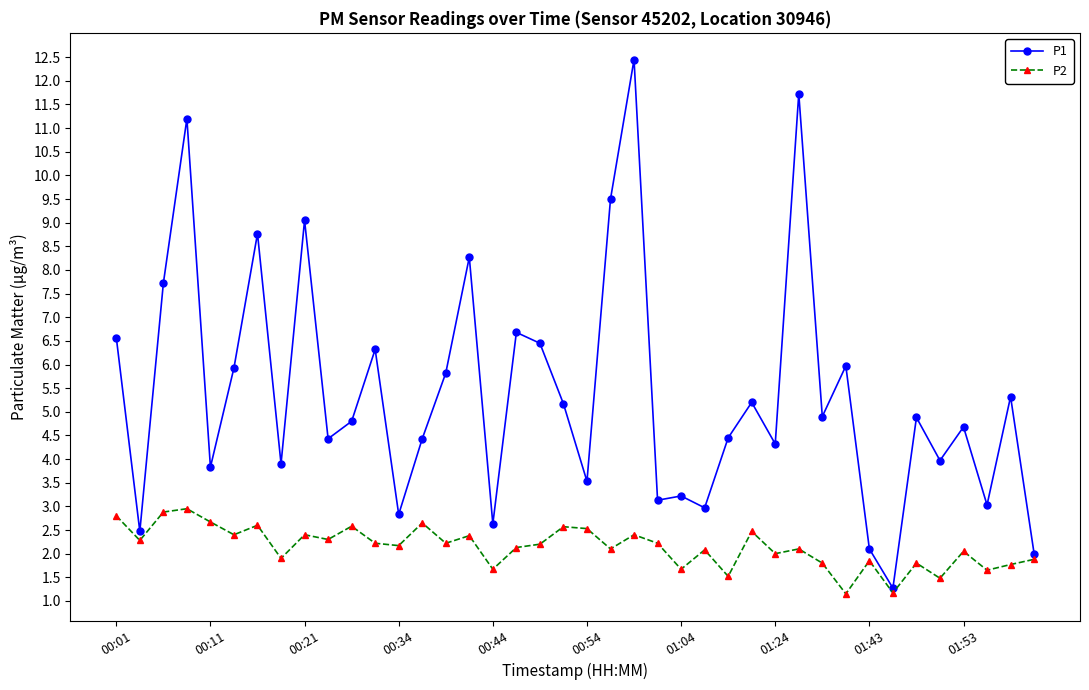

What are all the series names shown in the legend?

P1, P2